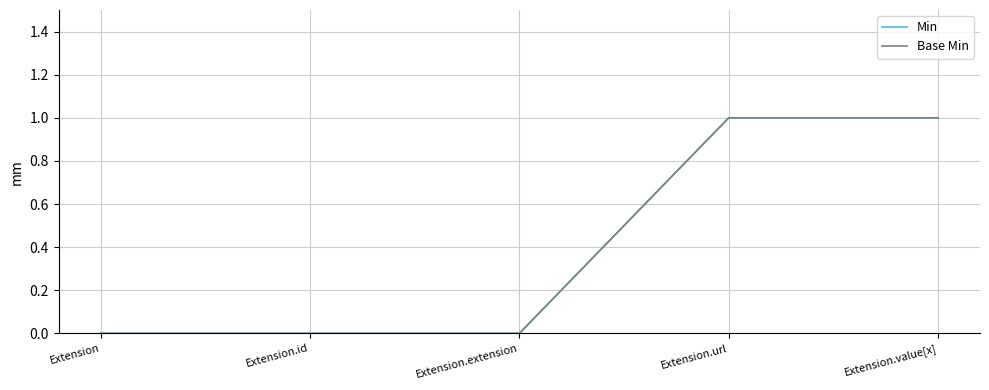

What is the label of the 5th point from the right?

Extension